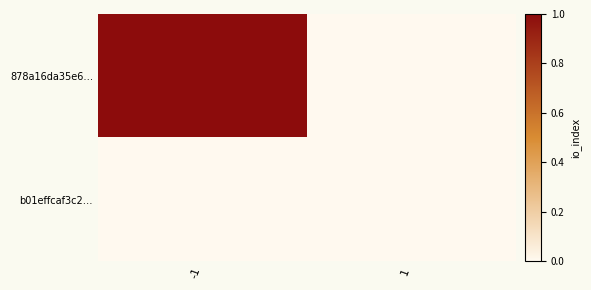

Which series changed the most between -1 and 1?

878a16da35e6…